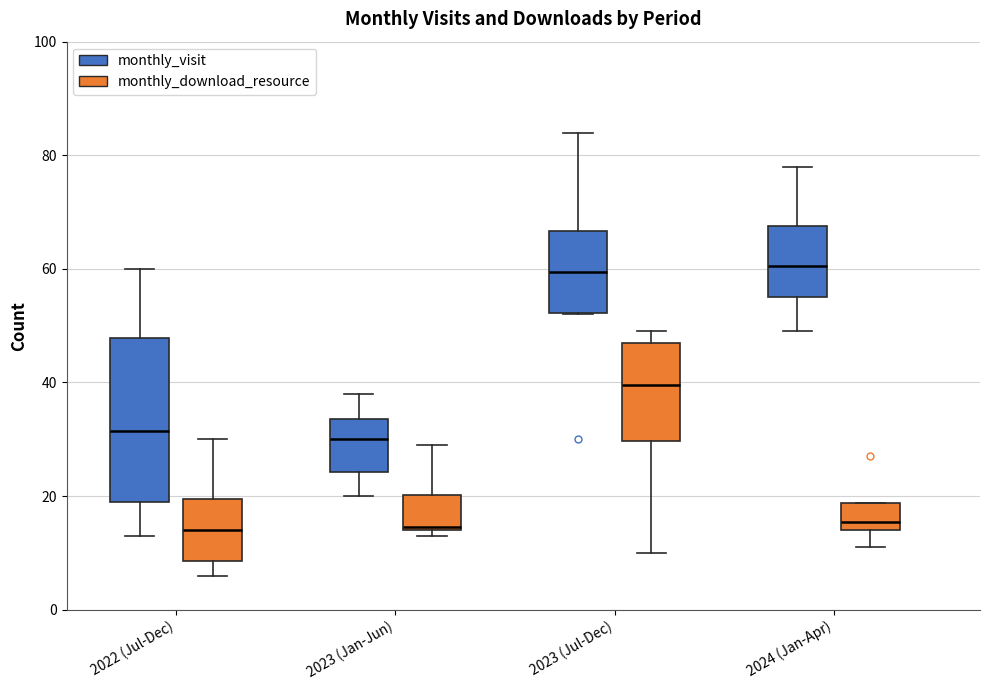

Reading left to right, transcribe this box plot: for each box, give where its median line is, the range the box spans, and where its two whiskers end, as read against the y-axis. The values are not printed on the chart, so give them approximately, as read against the axis.

2022 (Jul-Dec) (monthly_visit): median 32, box 20 to 48, whiskers 14 to 60
2022 (Jul-Dec) (monthly_download_resource): median 14, box 8 to 20, whiskers 6 to 30
2023 (Jan-Jun) (monthly_visit): median 30, box 24 to 34, whiskers 20 to 38
2023 (Jan-Jun) (monthly_download_resource): median 14, box 14 to 20, whiskers 14 (just below the box's lower edge) to 30
2023 (Jul-Dec) (monthly_visit): median 60, box 52 to 66, whiskers 52 to 84
2023 (Jul-Dec) (monthly_download_resource): median 40, box 30 to 48, whiskers 10 to 50
2024 (Jan-Apr) (monthly_visit): median 60, box 56 to 68, whiskers 50 to 78
2024 (Jan-Apr) (monthly_download_resource): median 16, box 14 to 18, whiskers 12 to 18